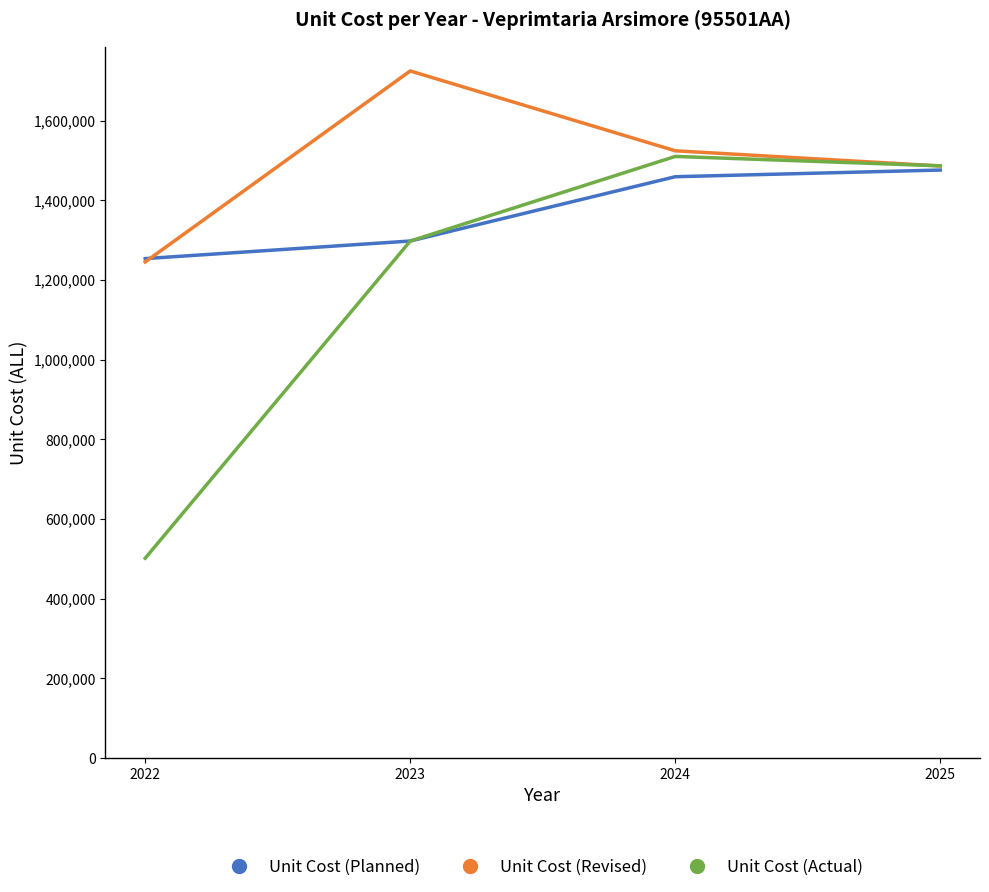

List the labels in order of Unit Cost (Revised) value, largest first.

2023, 2024, 2025, 2022